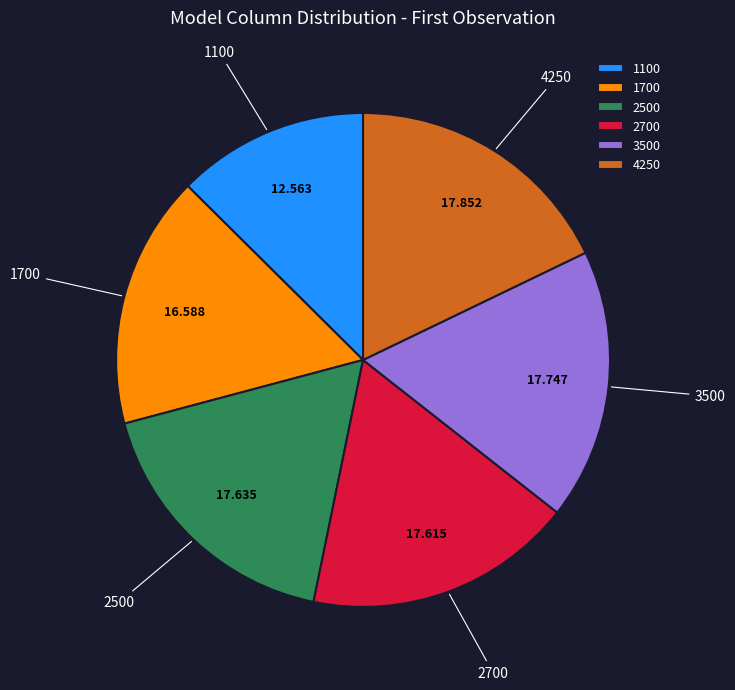

How many slices are in this pie chart?

6